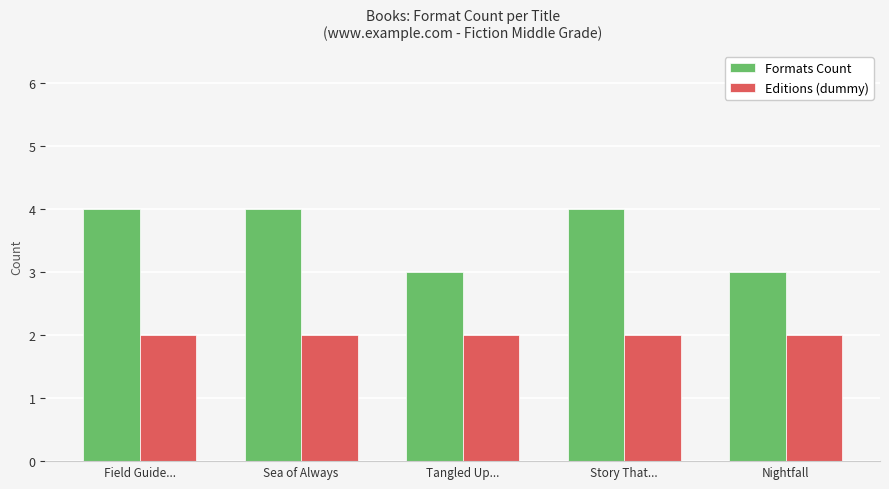

Reading left to right, list all the values displayed in this chart.

Formats Count: Field Guide...=4	Sea of Always=4	Tangled Up...=3	Story That...=4	Nightfall=3
Editions (dummy): Field Guide...=2	Sea of Always=2	Tangled Up...=2	Story That...=2	Nightfall=2